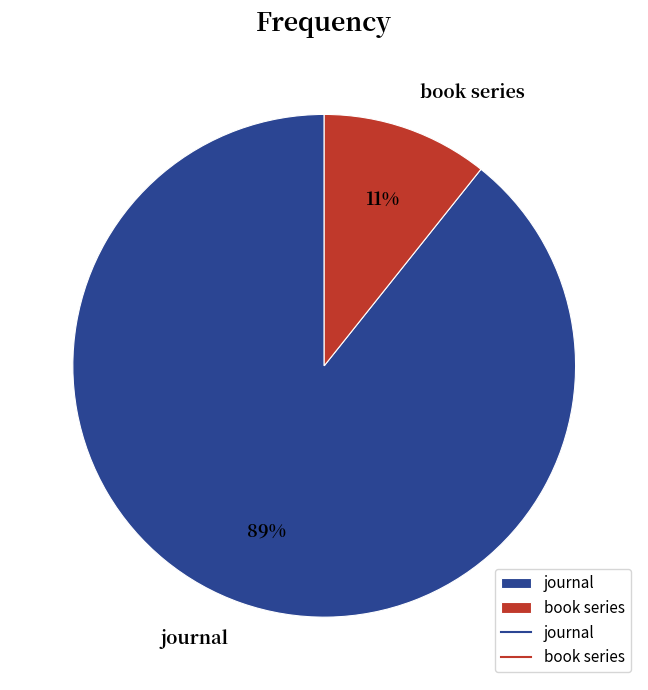

Between journal and book series, which is larger?

journal